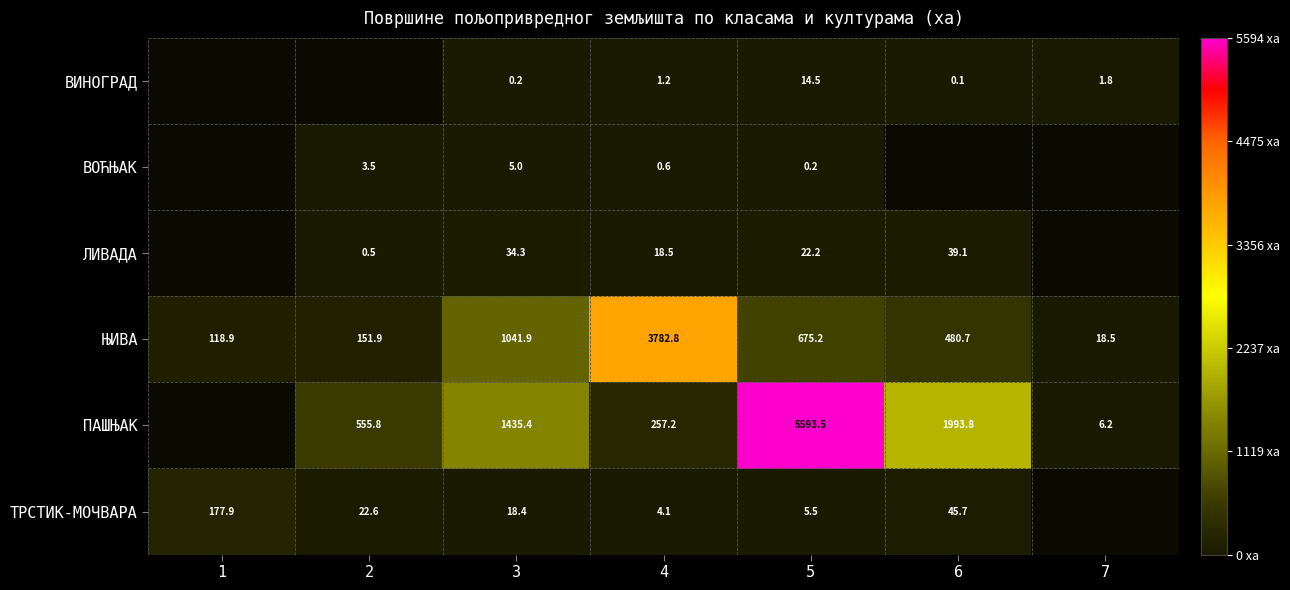

Is the value of ВОЋЊАК at 2 greater than the value of ЊИВА at 2?

No